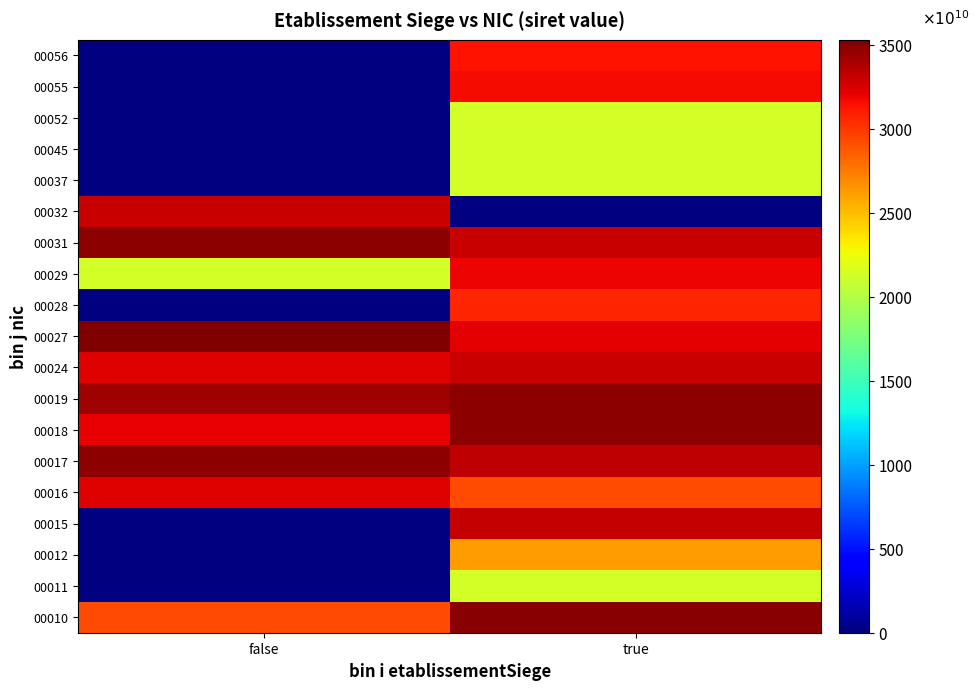

At how many categories does at least one series exceed 2?

2